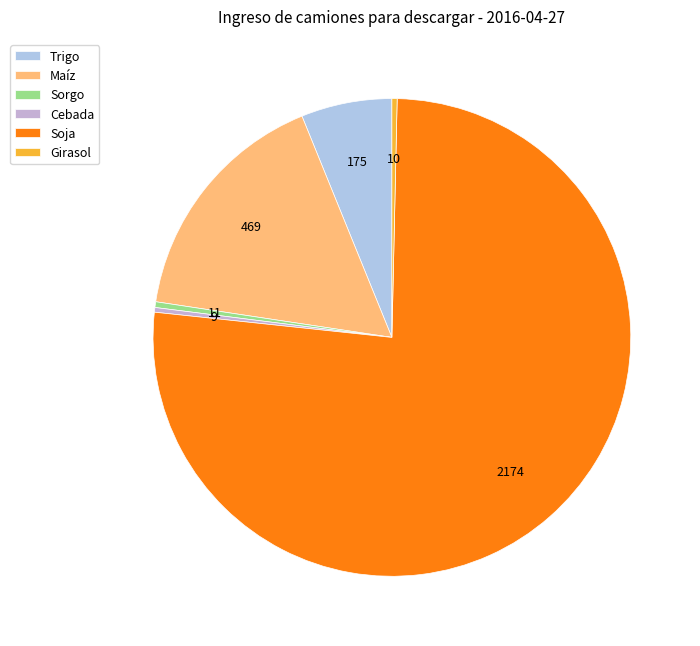

Does Soja represent more than half of the total?

Yes